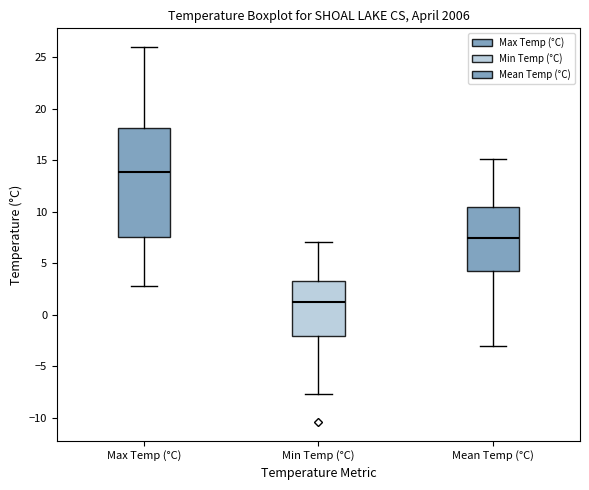

Which box is the tallest, from its lower edge to its upper edge?

Max Temp (°C)